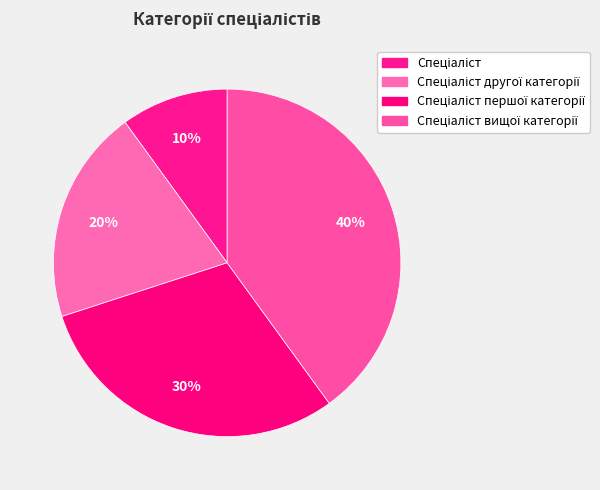

To the nearest percent, what is the average slice percentage?

25%